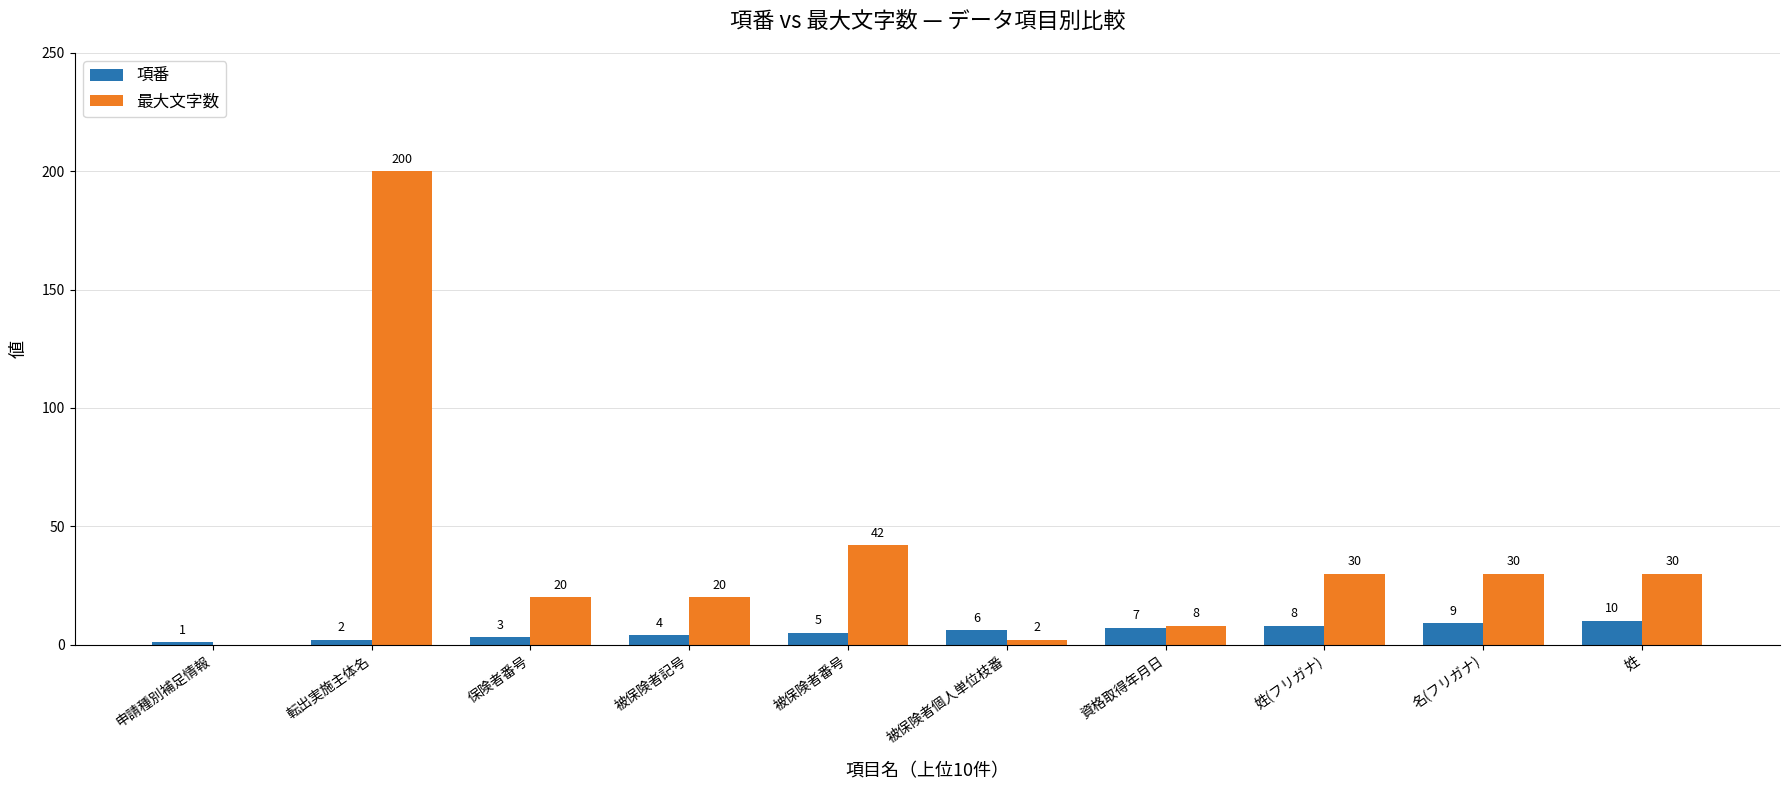

What is the total value across all series at 転出実施主体名?

202